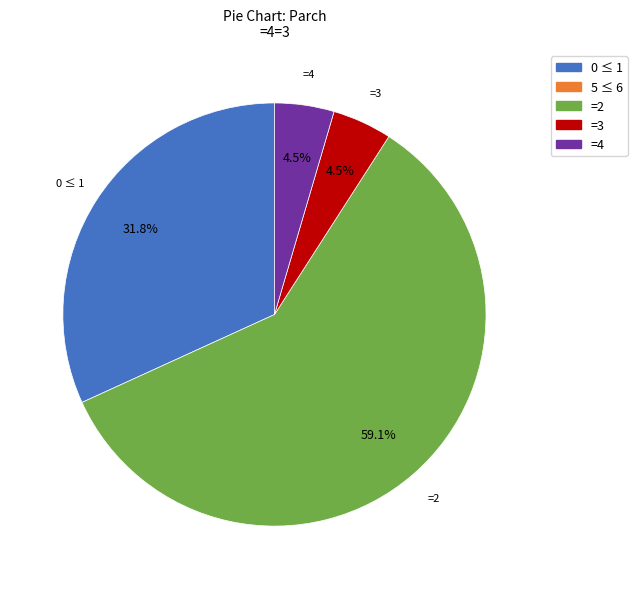

To the nearest percent, what is the difference between the largest and smallest slice percentages?

55%